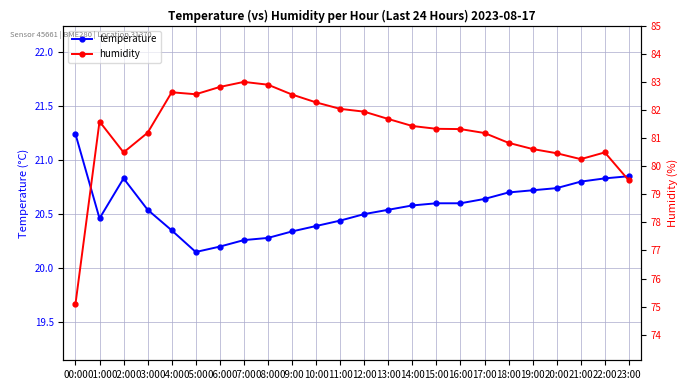

Which series has the largest total across all categories?

humidity